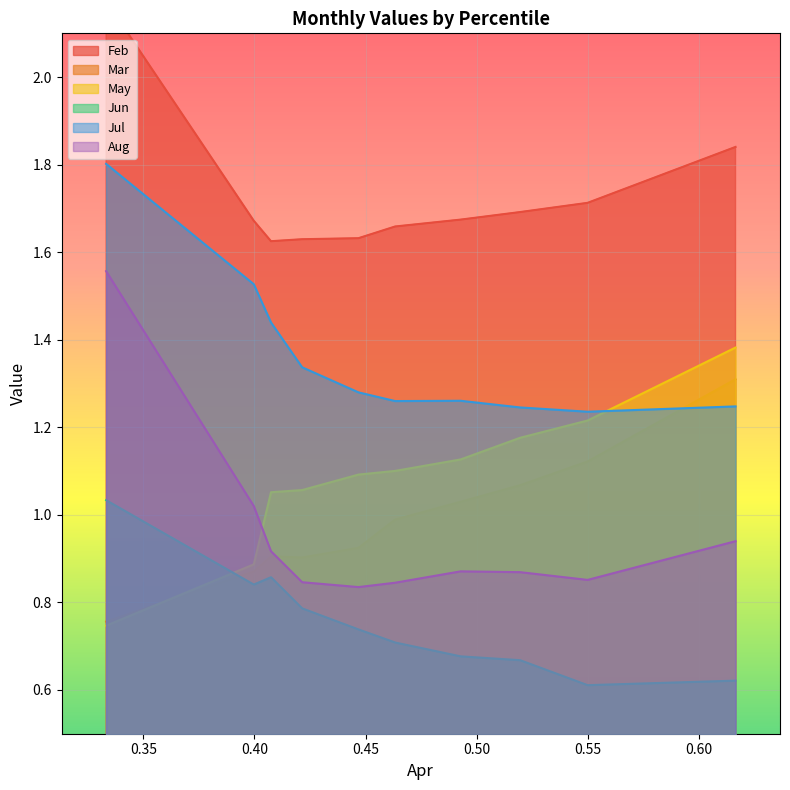

How many times do May and Aug cross each other?

1